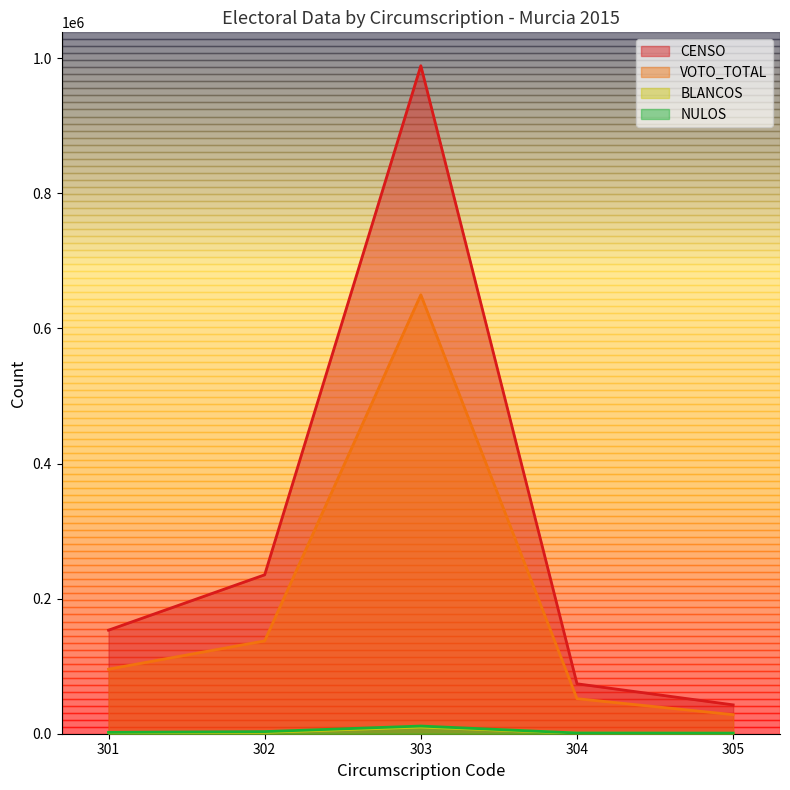

Which series has the widest spread of values?

CENSO